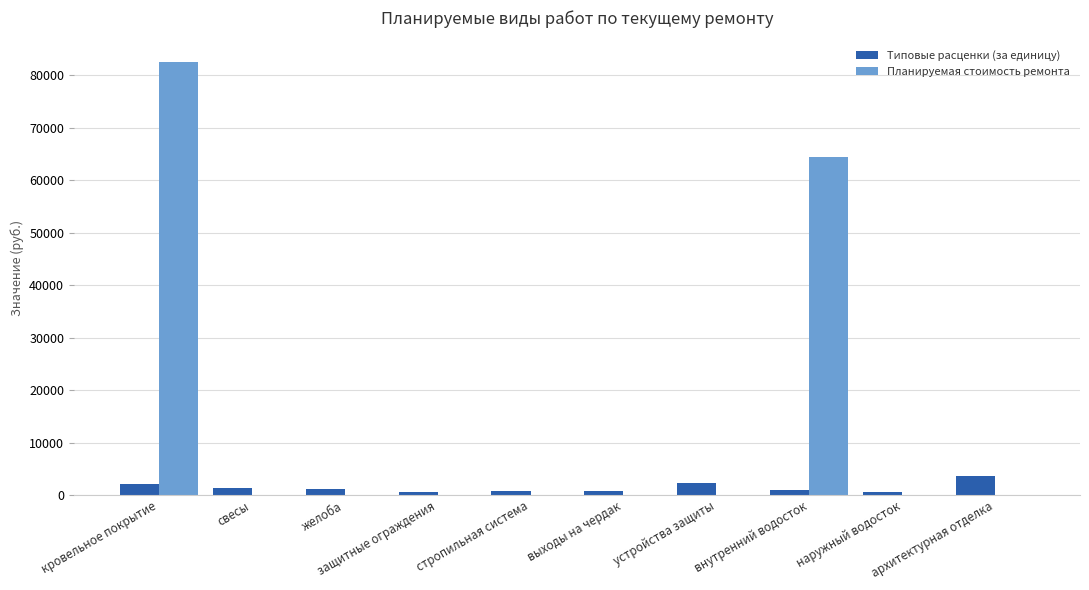

What is the sum of all Планируемая стоимость ремонта values?

146863.4